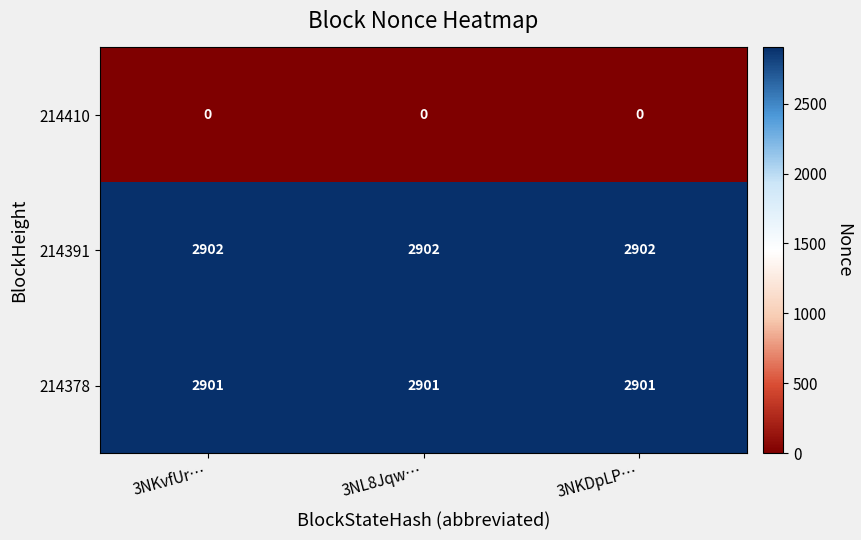

True or false: 214410 has a value of 0 at 3NKDpLP….

True